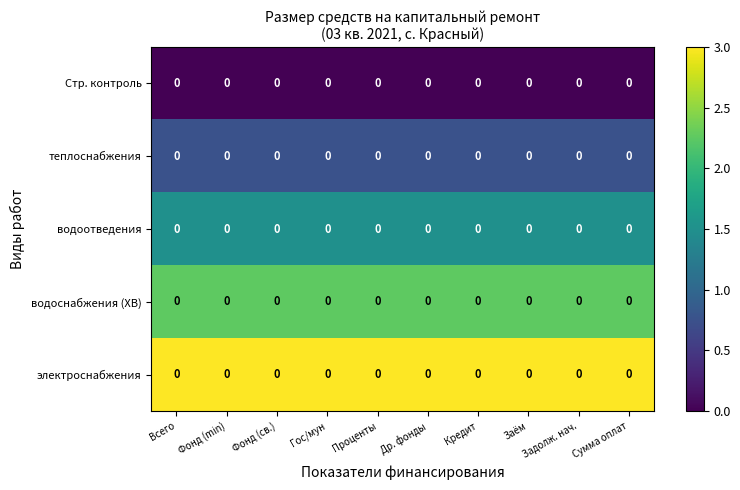

What is the highest value of the водоотведения series?

1.5